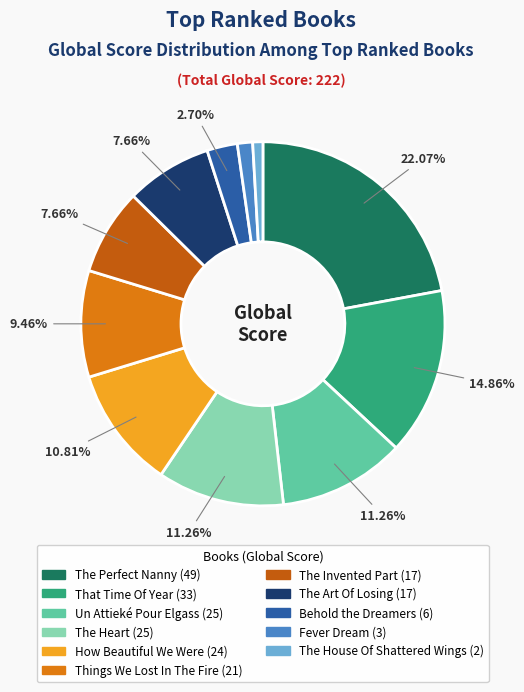

To the nearest percent, what is the combined percentage of Fever Dream and Behold the Dreamers?

4%